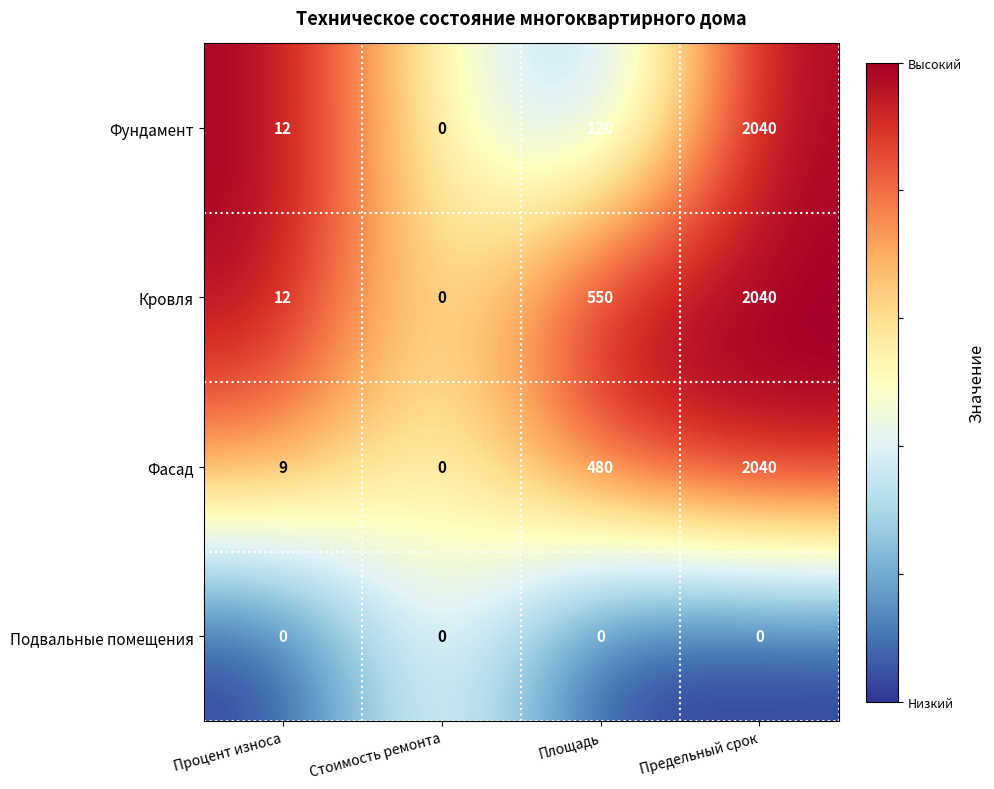

What is the sum of the Кровля values at Процент износа and Стоимость ремонта?

12